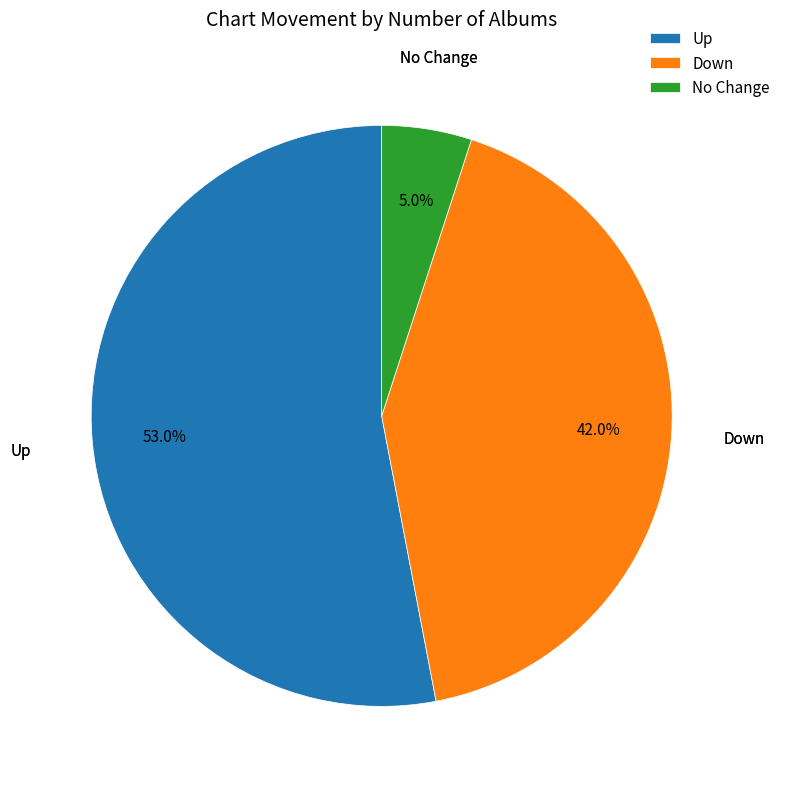

What is the majority slice?

Up